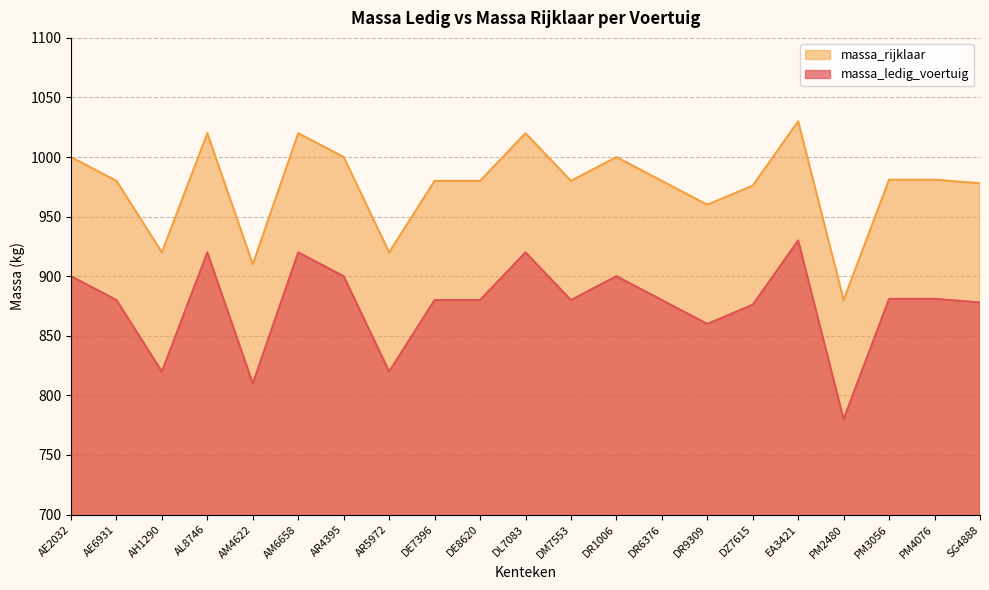

Does the chart have visible grid lines?

Yes